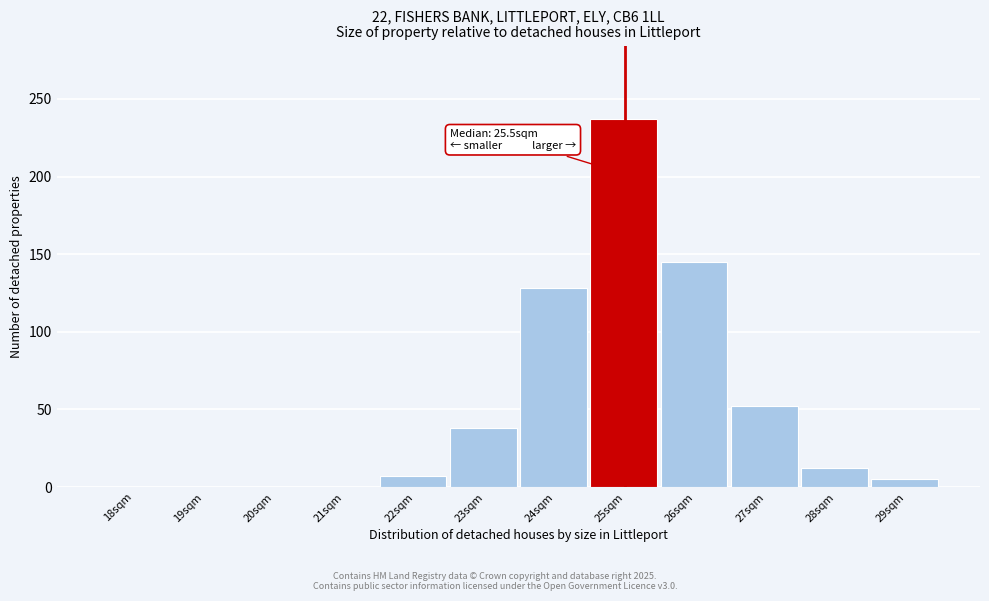

Reading right to left, extract all data points from this chart.

29sqm=5	28sqm=12	27sqm=52	26sqm=145	25sqm=237	24sqm=128	23sqm=38	22sqm=7	21sqm=0	20sqm=0	19sqm=0	18sqm=0